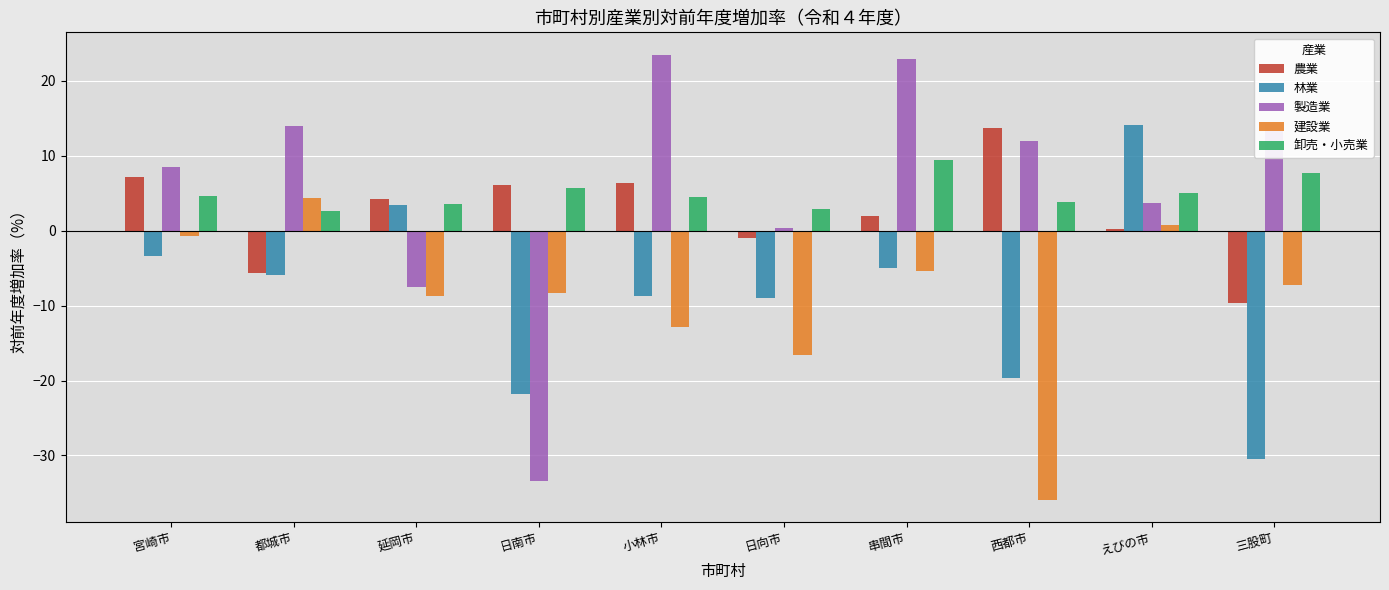

Which series changed the most between 小林市 and 西都市?

建設業